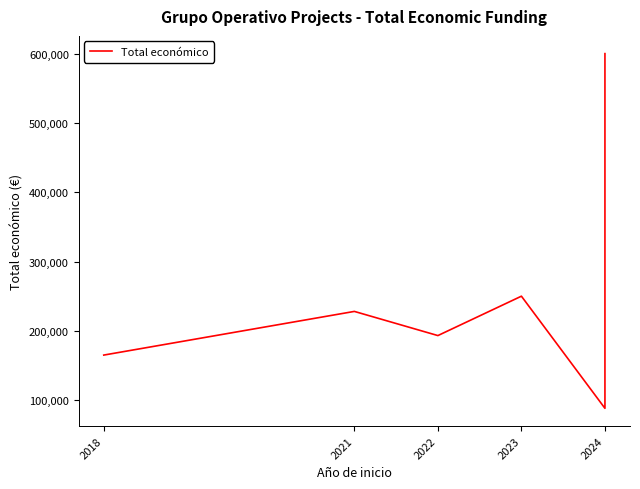

Approximately how many times larger is the value at 2022 compared to 2024?

2.2